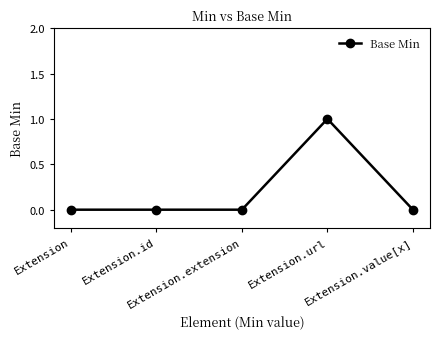

True or false: the data shows 0 at Extension.value[x].

True